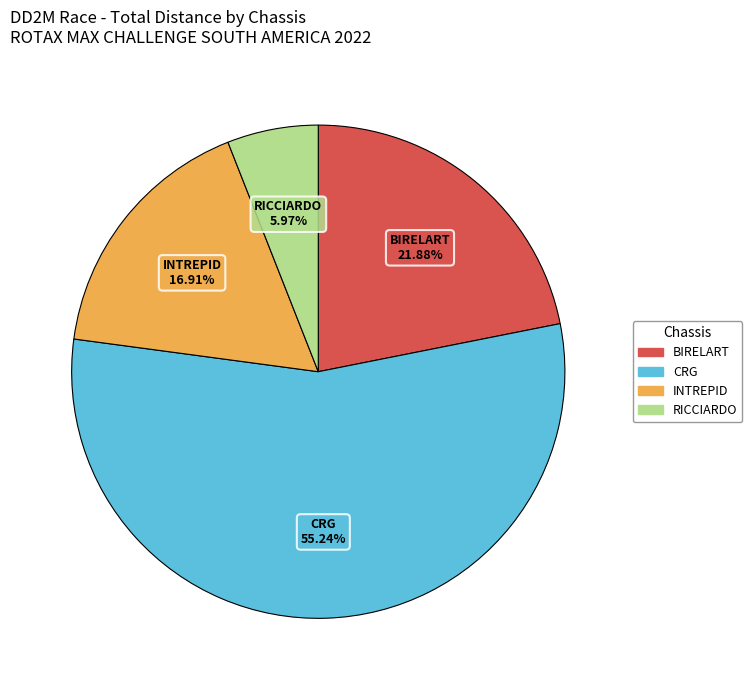

Is there a majority slice in this chart?

Yes